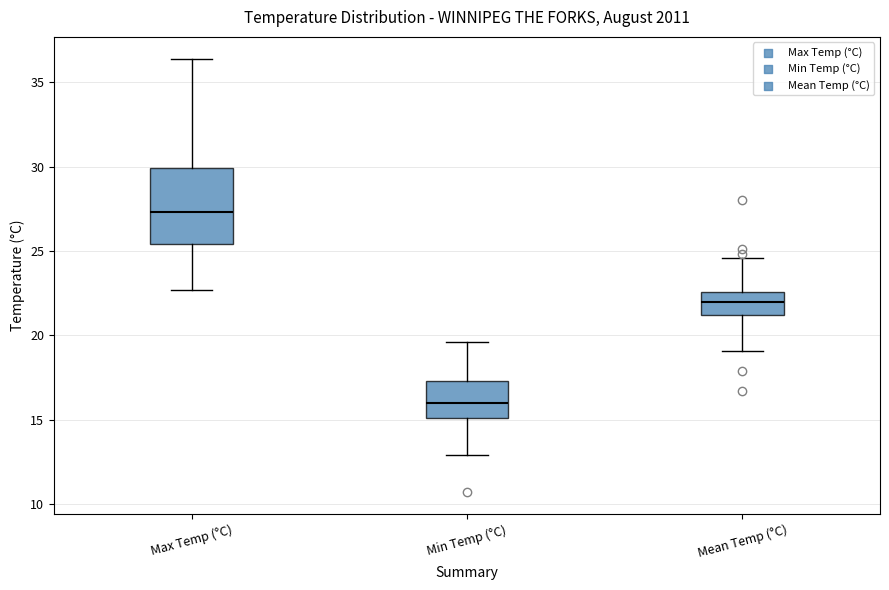

Reading left to right, read every box against the y-axis: the position of its median line, the range the box covers, and the ends of its whiskers. The values are not printed on the chart, so give them approximately, as read against the axis.

Max Temp (°C): median 27.5, box 25.5 to 30.0, whiskers 22.5 to 36.5
Min Temp (°C): median 16.0, box 15.0 to 17.5, whiskers 13.0 to 19.5
Mean Temp (°C): median 22.0, box 21.0 to 22.5, whiskers 19.0 to 24.5